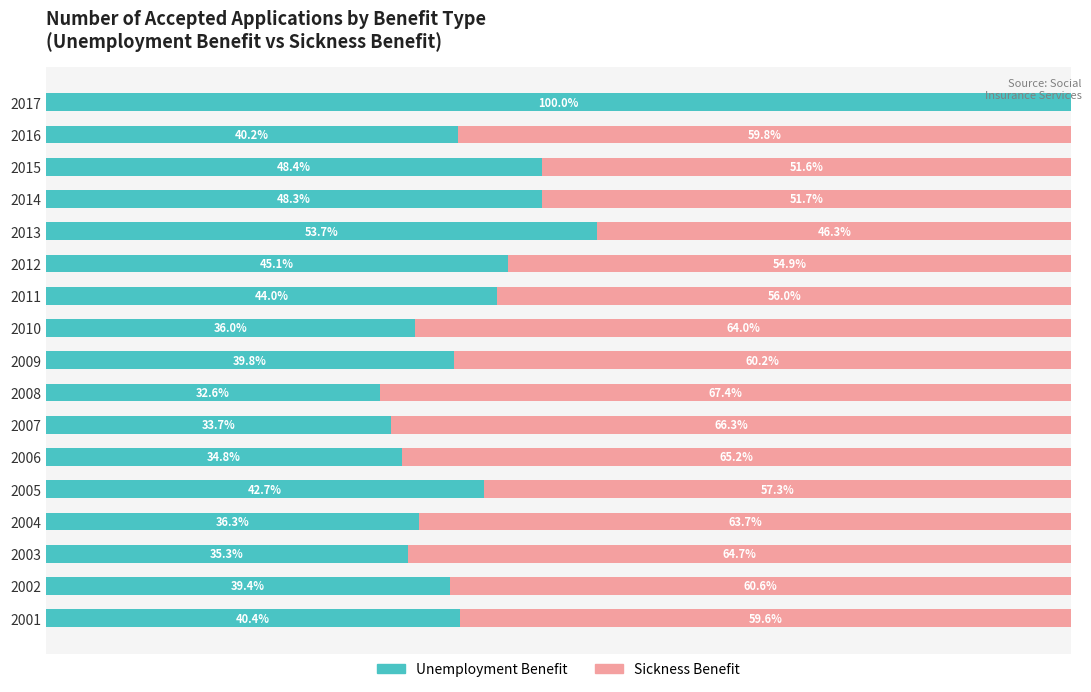

What are all the series names shown in the legend?

Unemployment Benefit, Sickness Benefit